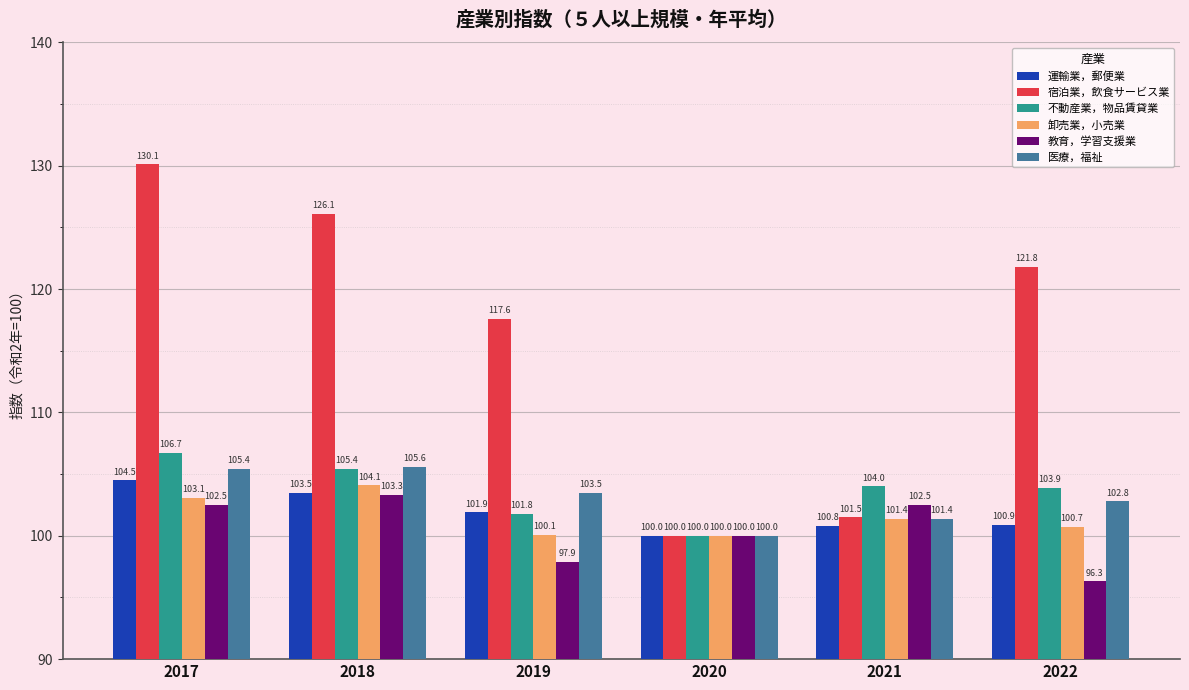

What is the sum of the 医療，福祉 values at 2020 and 2021?

201.4